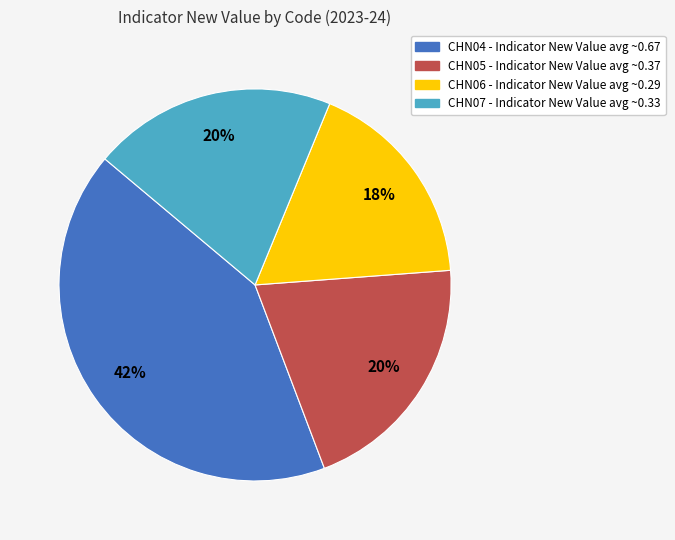

To the nearest percent, what is the difference between the CHN07 and CHN05 slice percentages?

0%